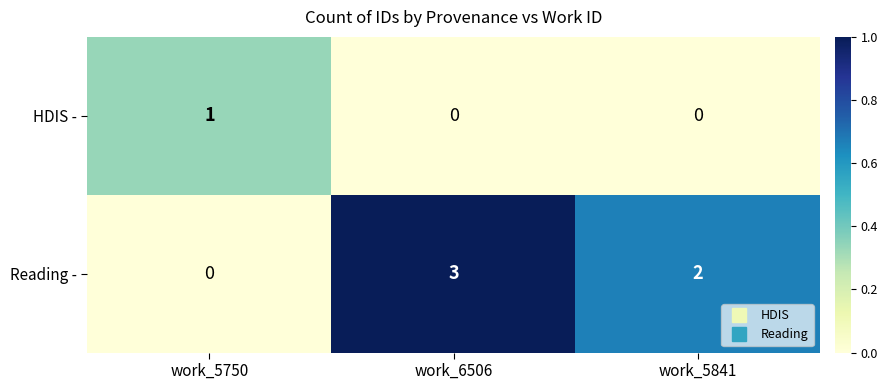

At which category is the sum across all series the highest?

work_6506